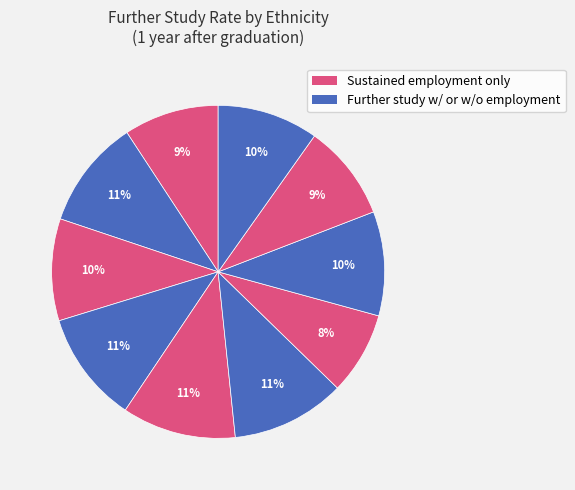

Count the number of slices in the pie.

10